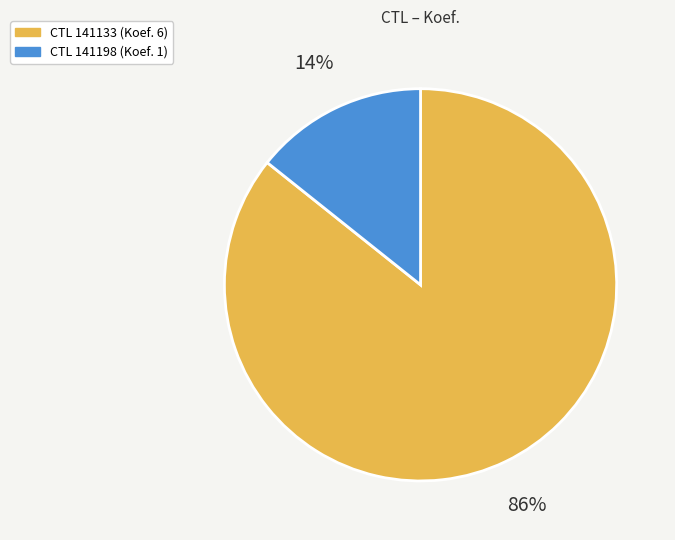

To the nearest percent, what is the average slice percentage?

50%